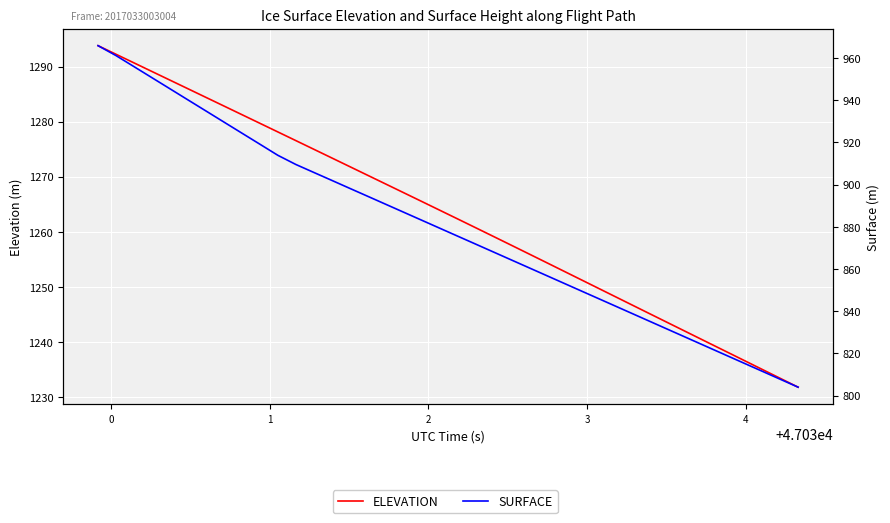

Rank the series by their average value, from highest to lowest.

ELEVATION, SURFACE